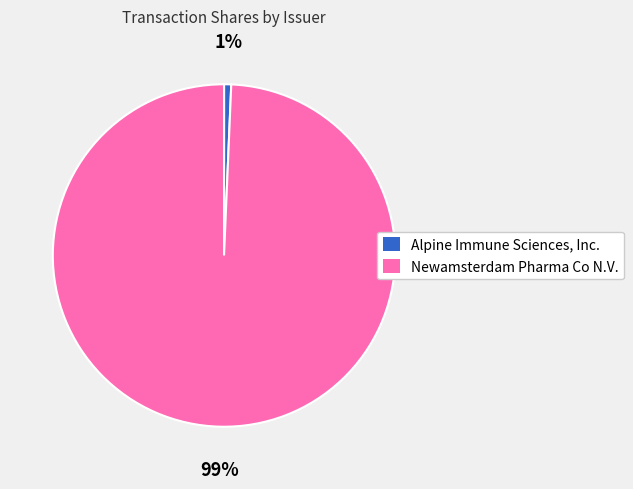

What is the smallest slice in the pie chart?

Alpine Immune Sciences, Inc.